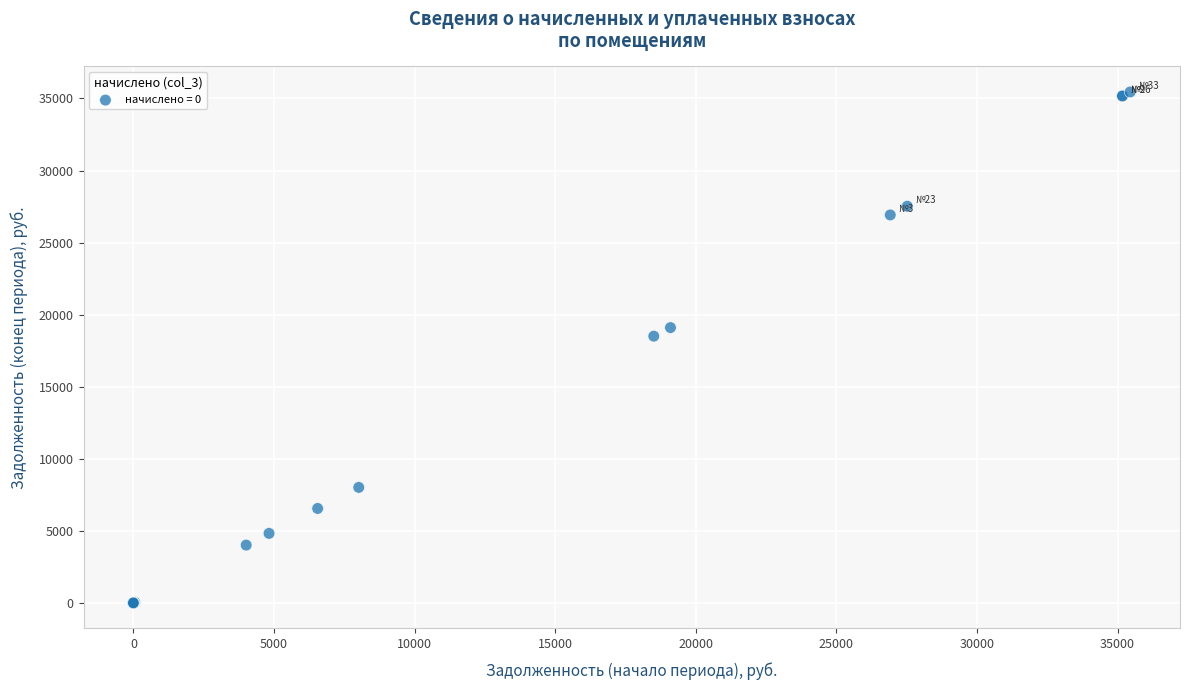

What Y value in the scatter plot is closest to 17724?

18506.9